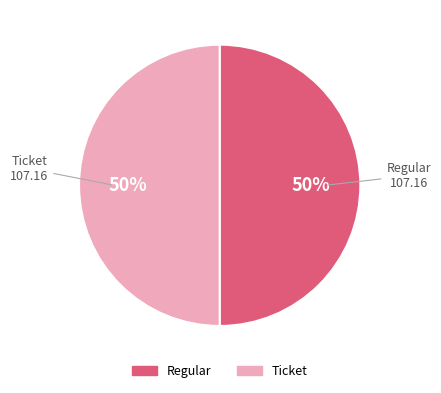

Approximately how many times larger is the value at Ticket compared to Regular?

1.0